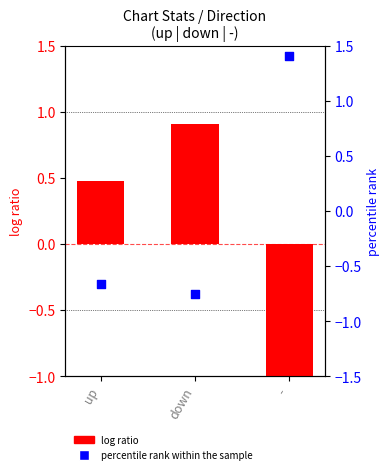

What is the total value across all series at up?

-0.2